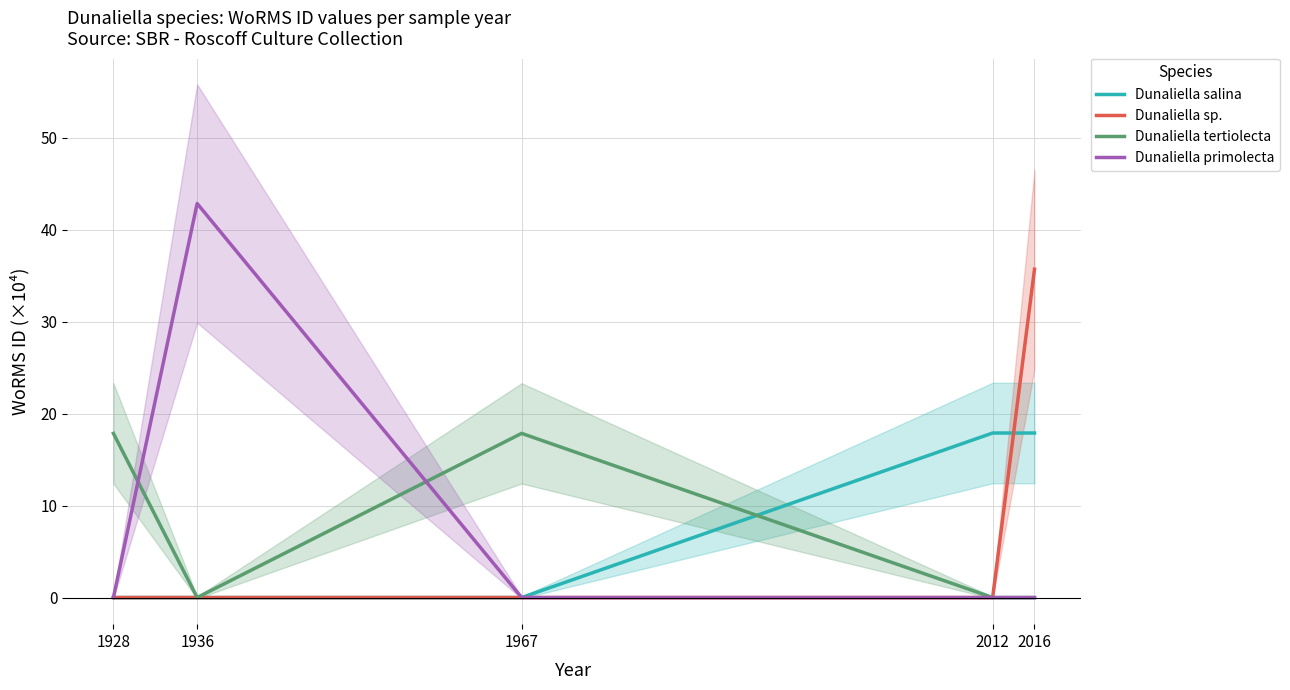

How many lines are shown in the chart?

4